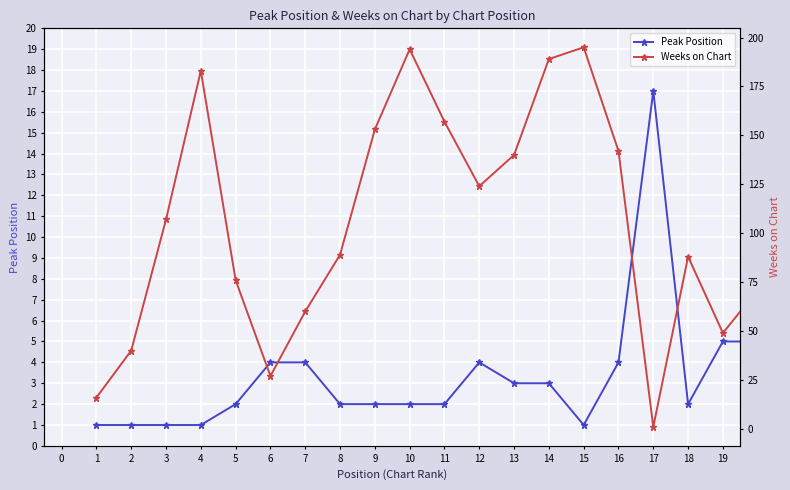

Where does the Peak Position series first go above 2?

6